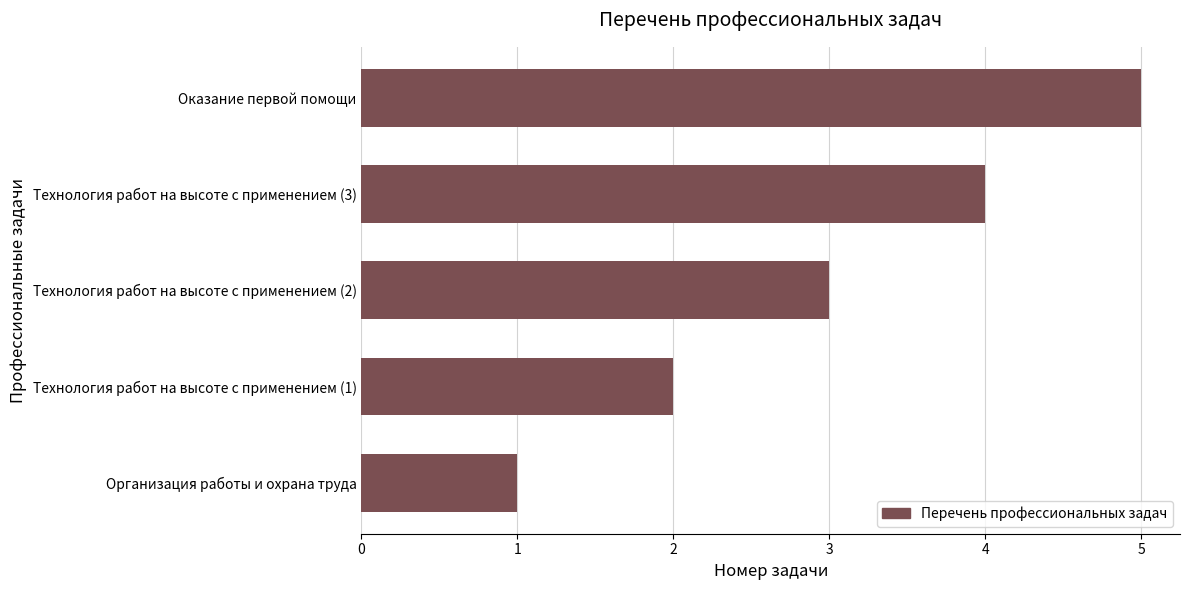

List the labels in order of value, smallest first.

Организация работы и охрана труда, Технология работ на высоте с применением (1), Технология работ на высоте с применением (2), Технология работ на высоте с применением (3), Оказание первой помощи